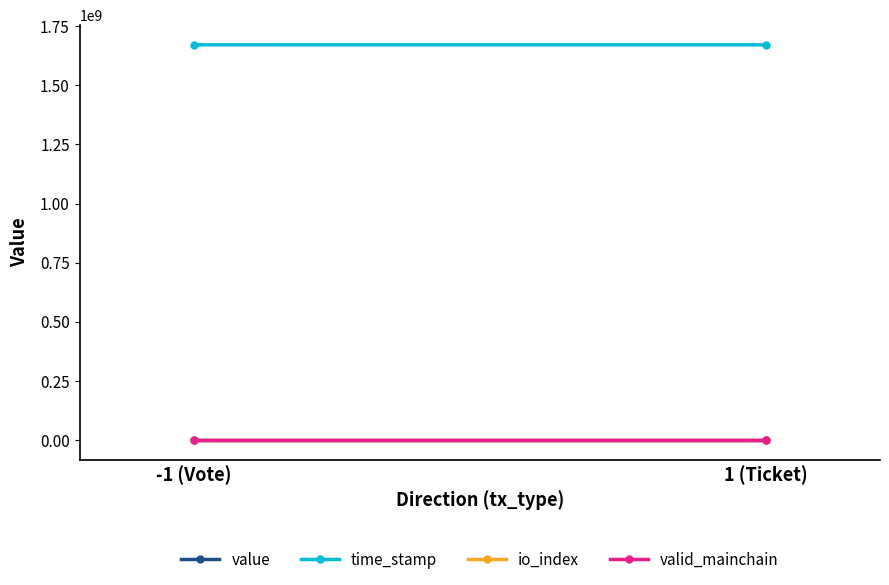

What is the sum of the io_index values at 1 (Ticket) and -1 (Vote)?

1.0